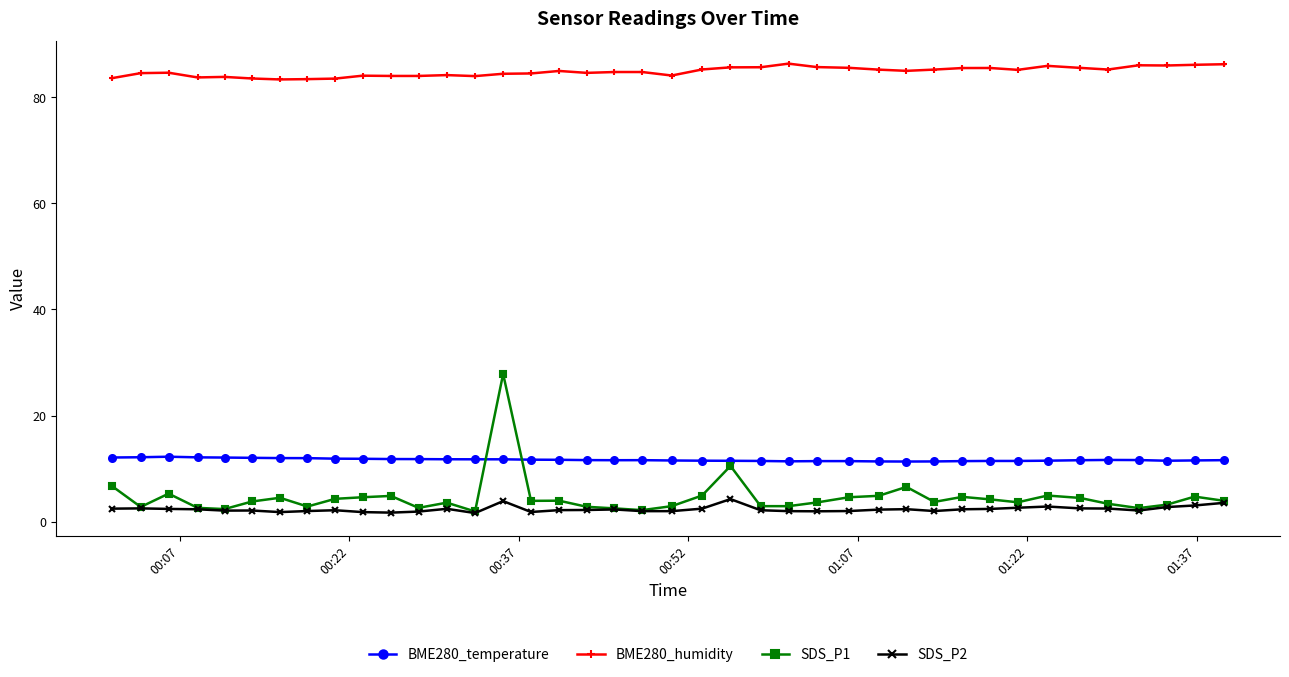

List the series in order of their peak value, lowest first.

SDS_P2, BME280_temperature, SDS_P1, BME280_humidity